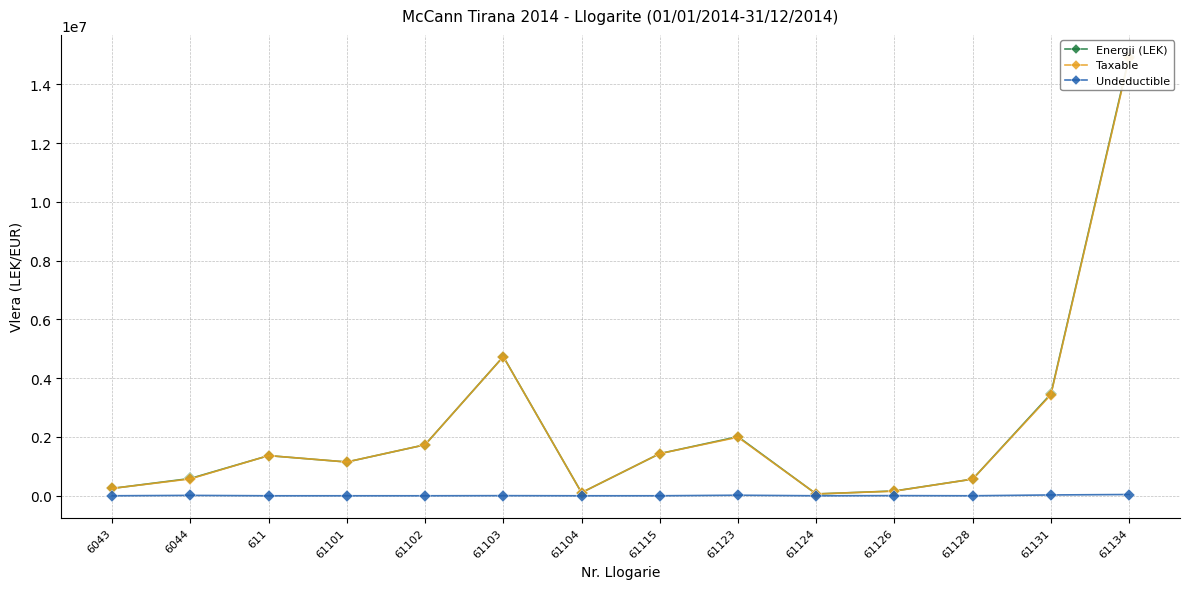

Read the Energji (LEK) value at 61104.

105900.0